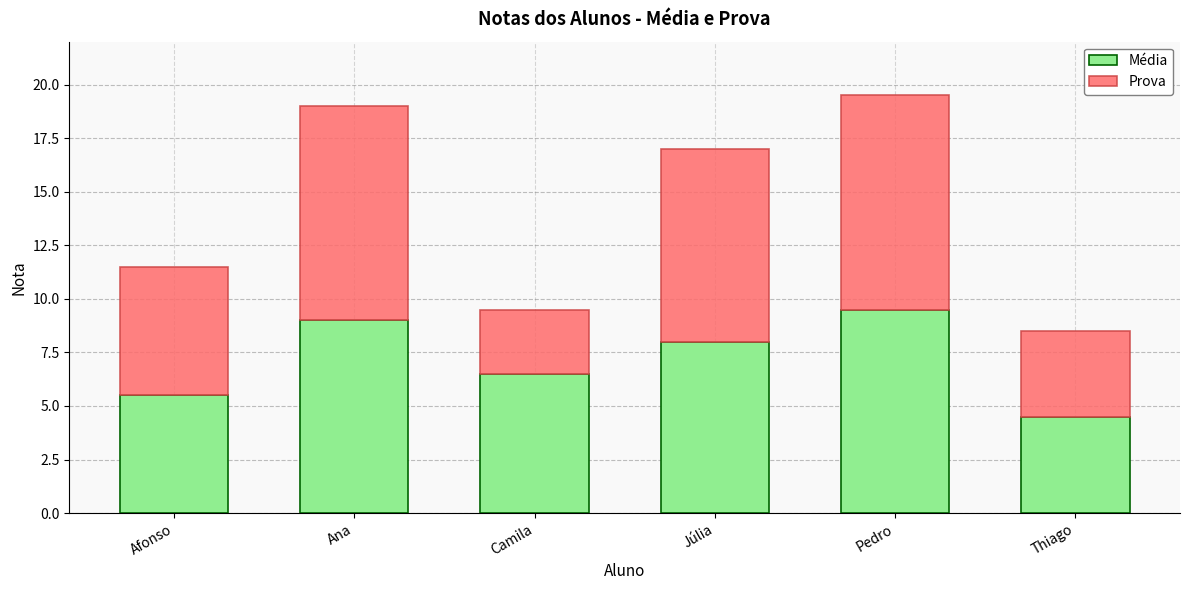

The value of Média at Pedro is 9.5. True or false?

True